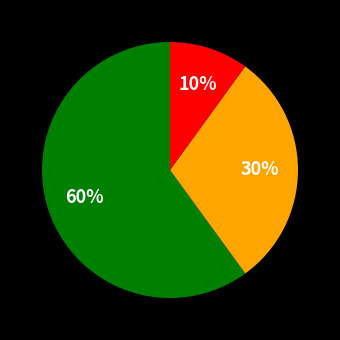

To the nearest percent, what is the average slice percentage?

33%